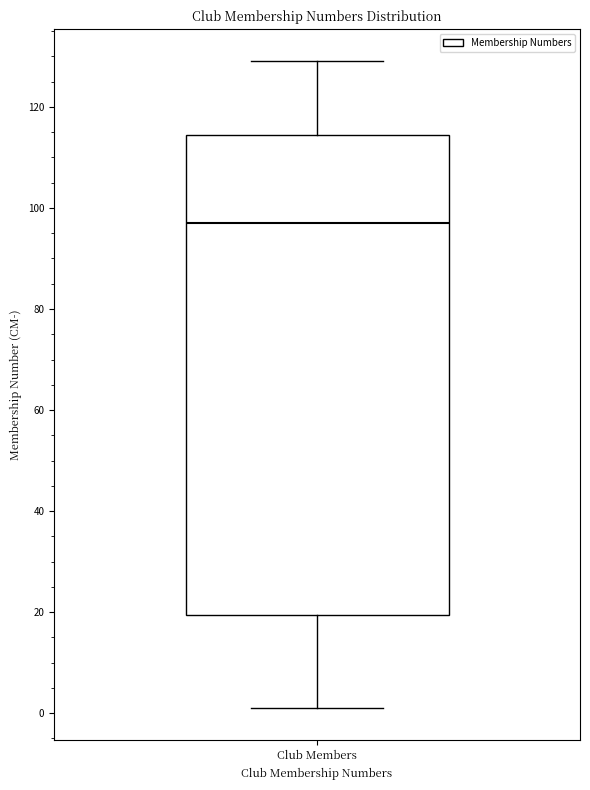

Transcribe this box plot: give where the median line is, the range the box spans, and where the two whiskers end, as read against the y-axis. The values are not printed on the chart, so give them approximately, as read against the axis.

median 98, box 20 to 114, whiskers 2 to 130